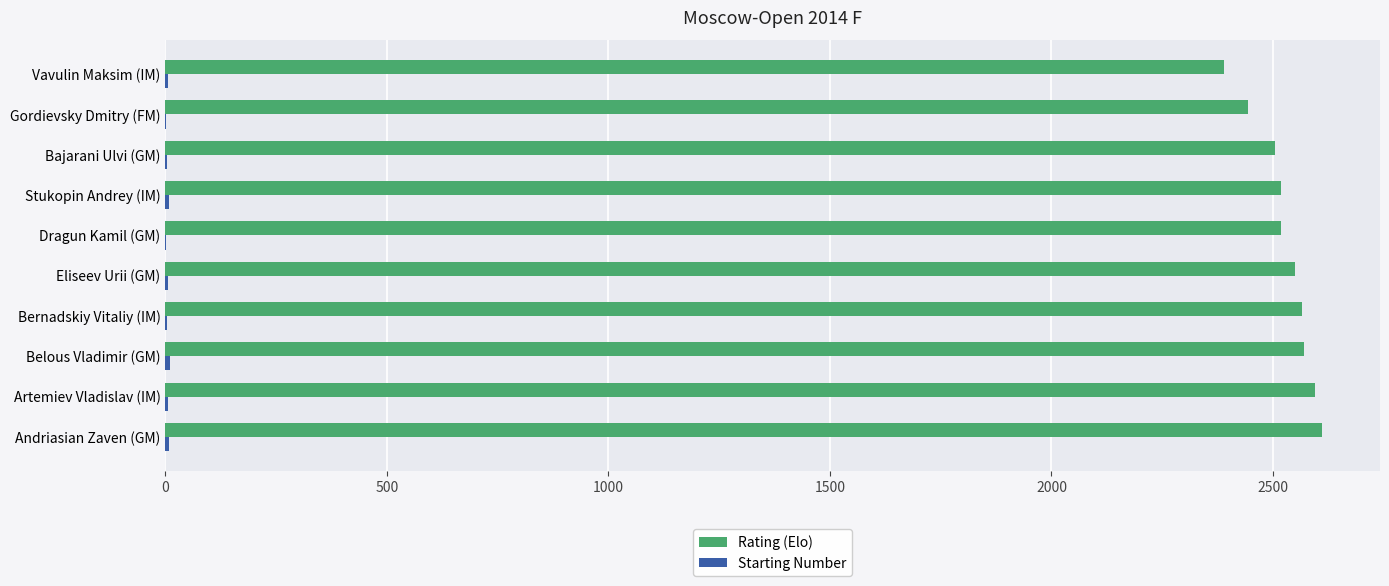

How many distinct data groups are displayed?

2